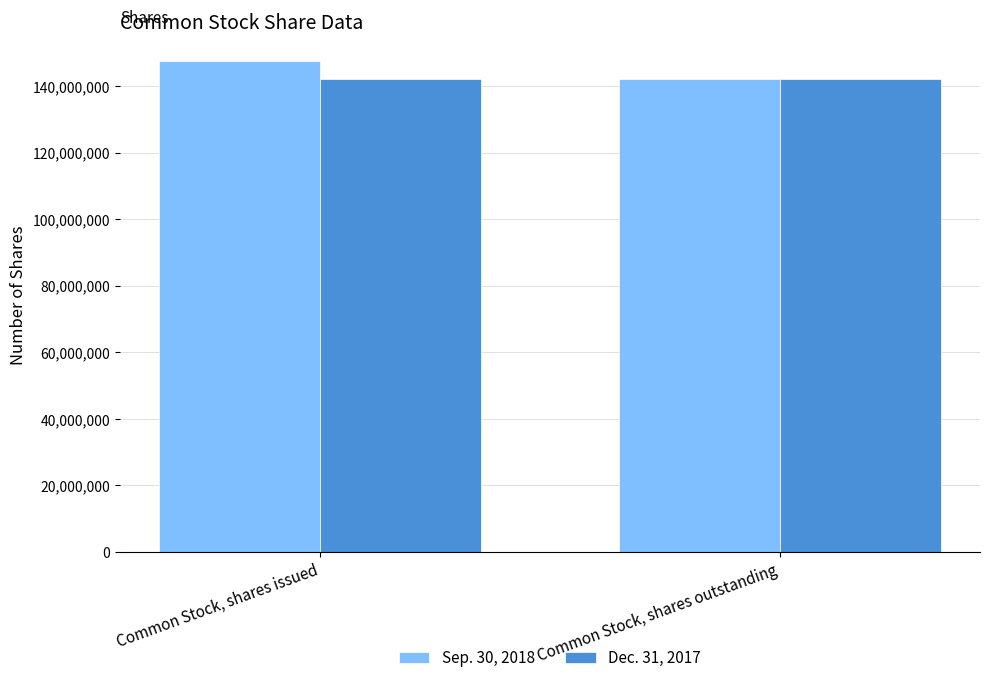

Which series has the widest spread of values?

Sep. 30, 2018